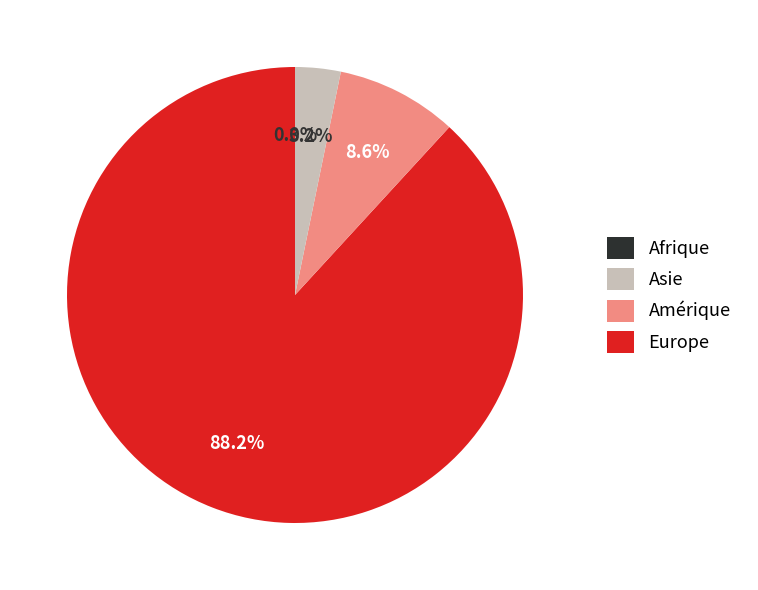

Do Europe and Amérique together represent more than half of the pie?

Yes